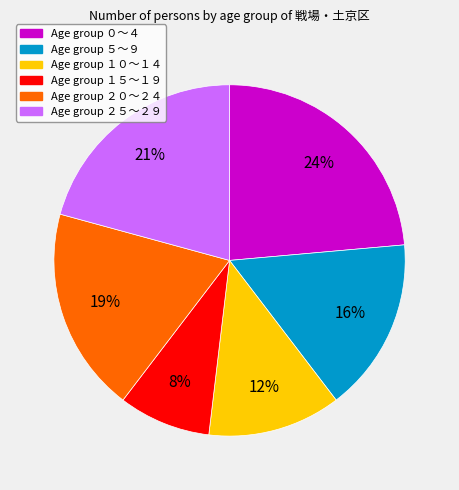

How many slices are in this pie chart?

6